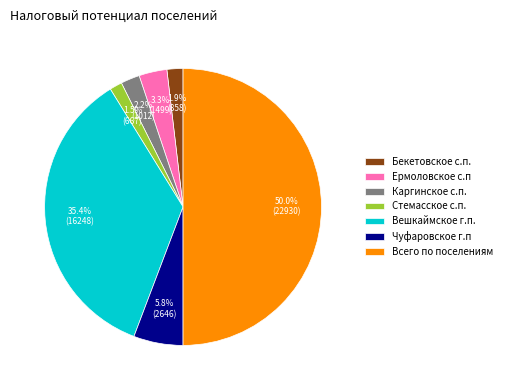

Does Вешкаймское г.п. account for over 50% of the chart?

No